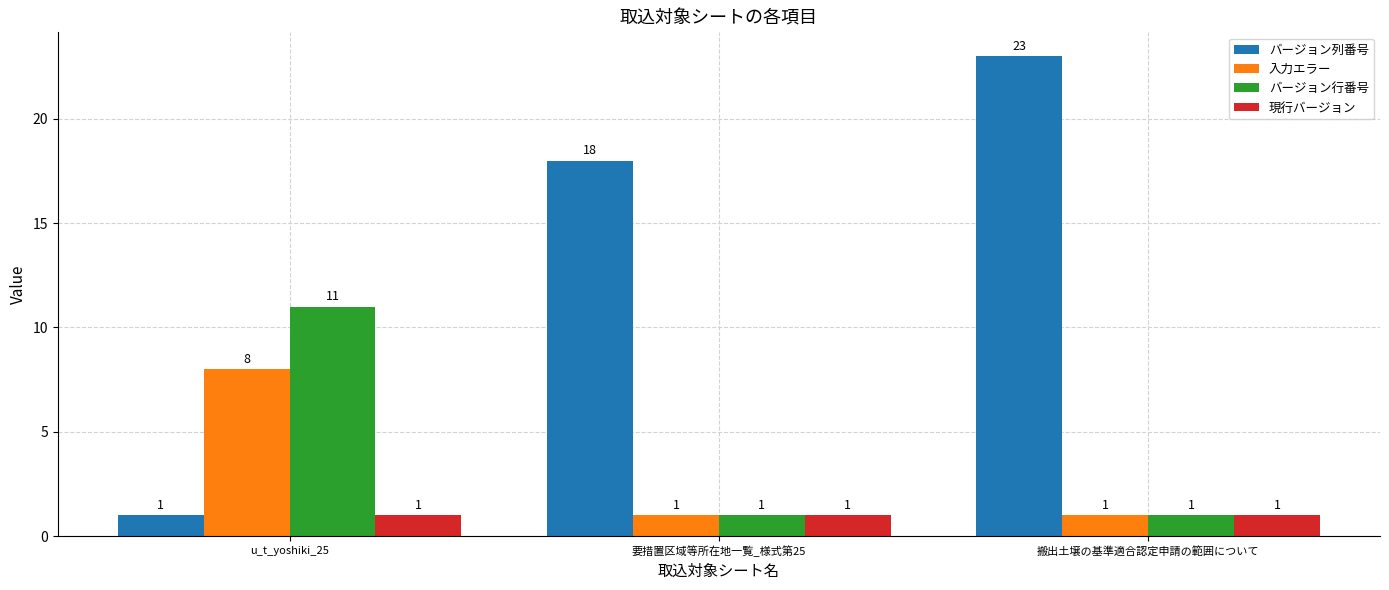

What is the maximum value for バージョン行番号?

11